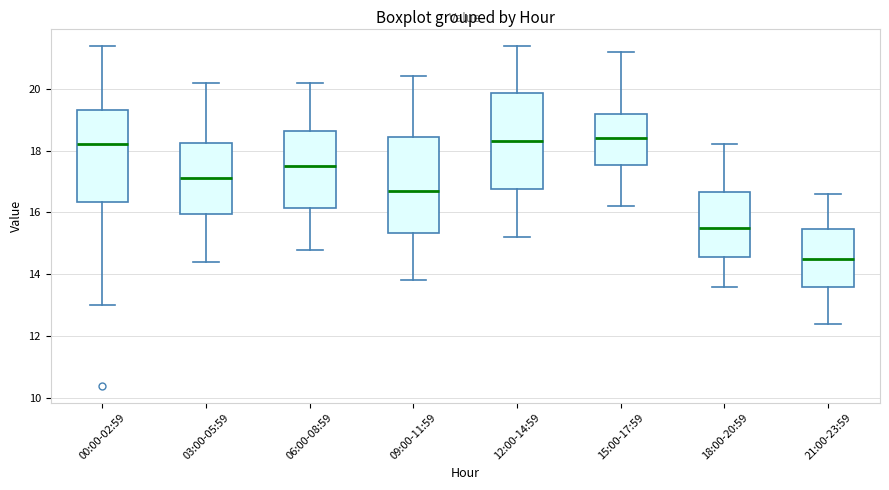

Reading left to right, read every box against the y-axis: the position of its median line, the range the box covers, and the ends of its whiskers. The values are not printed on the chart, so give them approximately, as read against the axis.

00:00-02:59: median 18.2, box 16.4 to 19.4, whiskers 13.0 to 21.4
03:00-05:59: median 17.2, box 16.0 to 18.2, whiskers 14.4 to 20.2
06:00-08:59: median 17.6, box 16.2 to 18.6, whiskers 14.8 to 20.2
09:00-11:59: median 16.8, box 15.4 to 18.4, whiskers 13.8 to 20.4
12:00-14:59: median 18.4, box 16.8 to 19.8, whiskers 15.2 to 21.4
15:00-17:59: median 18.4, box 17.6 to 19.2, whiskers 16.2 to 21.2
18:00-20:59: median 15.6, box 14.6 to 16.6, whiskers 13.6 to 18.2
21:00-23:59: median 14.6, box 13.6 to 15.4, whiskers 12.4 to 16.6